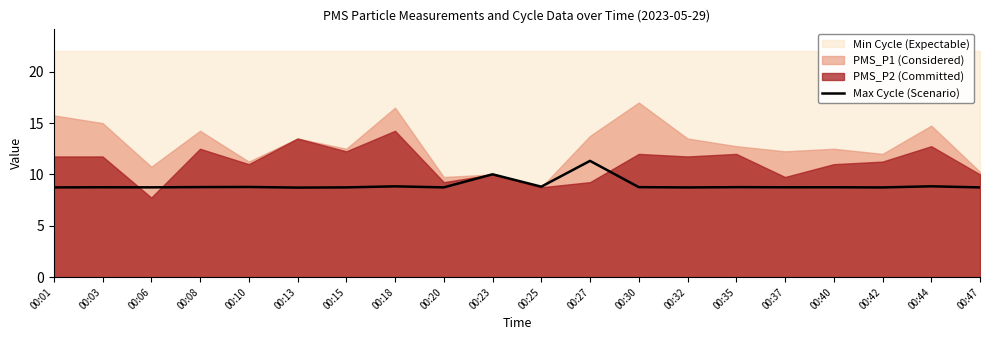

How many interior local peaks (higher than both neighbors) does the data have?

8